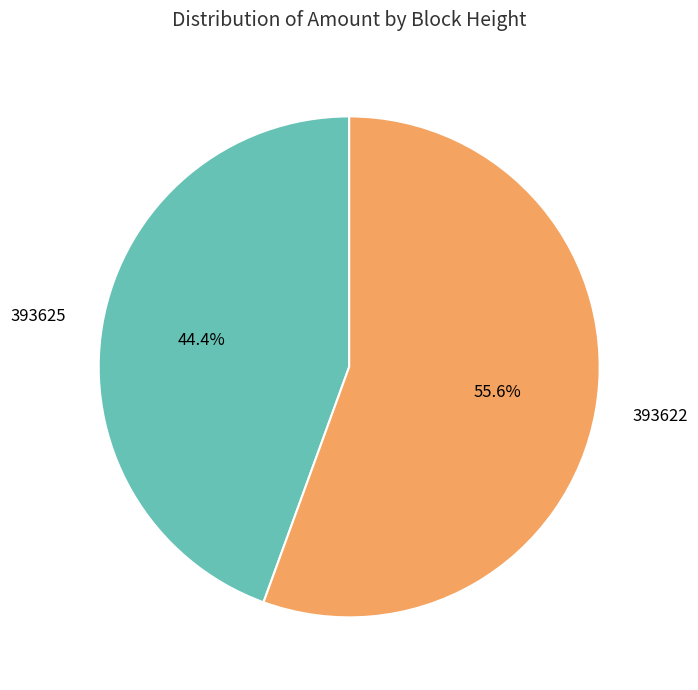

What is the ratio of the value at 393625 to the value at 393622?

0.8